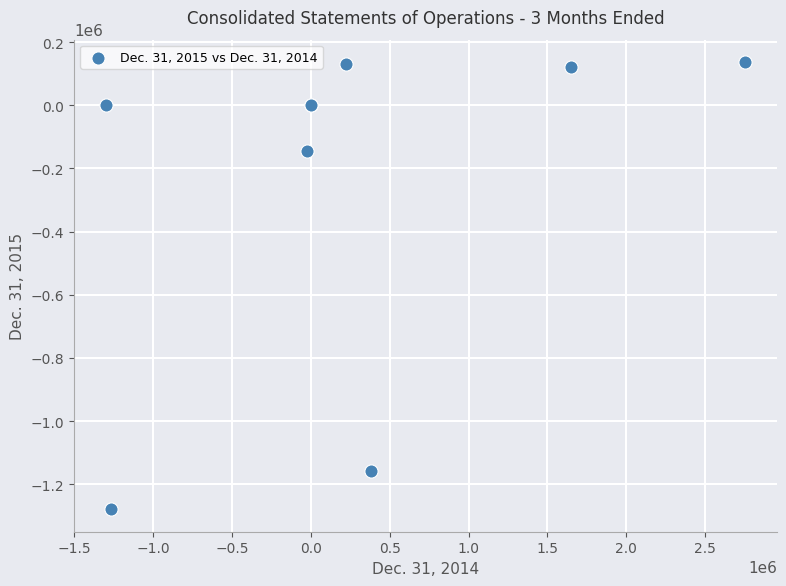

What Y value in the scatter plot is closest to -571184?

-143747.0